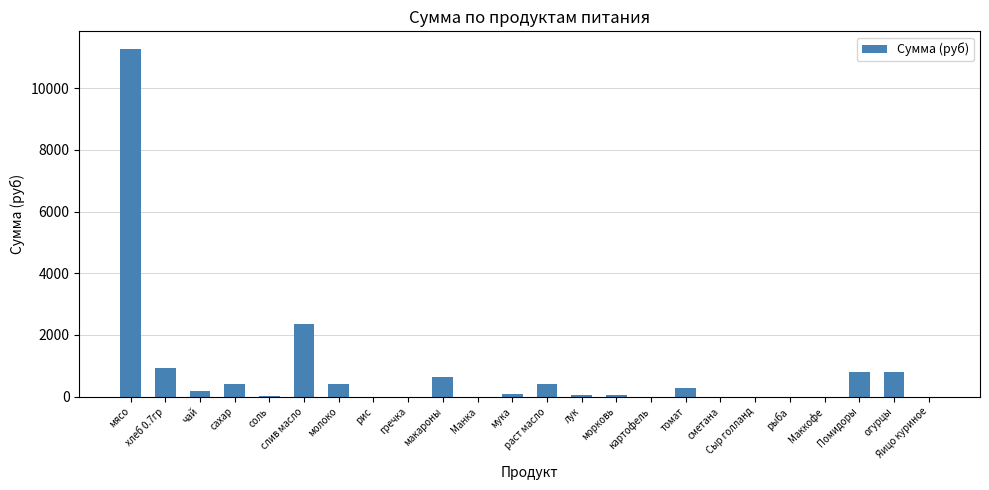

What is the greatest value displayed?

11277.0